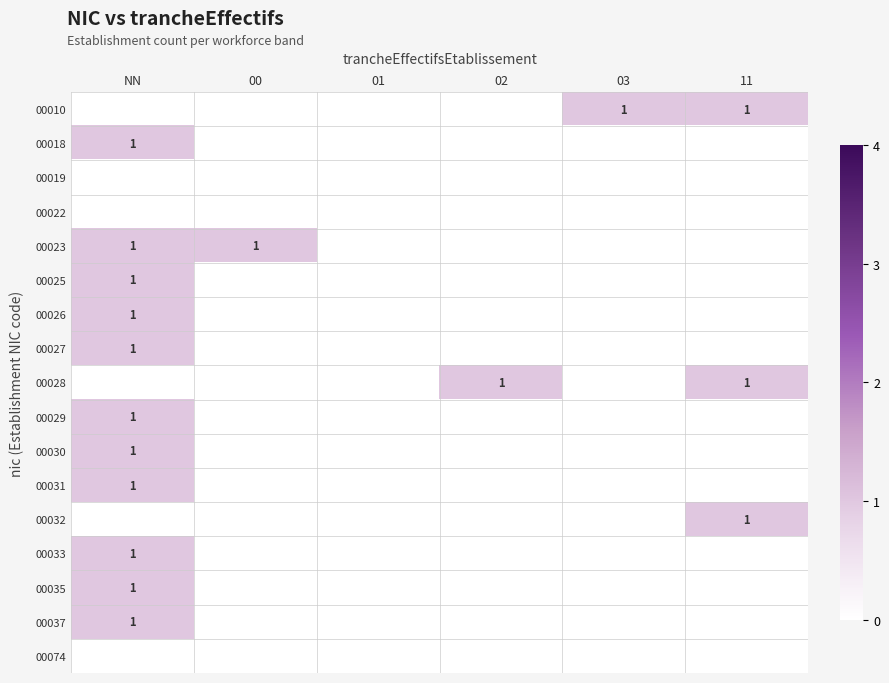

Is it true that 00026 equals 2 at NN?

False